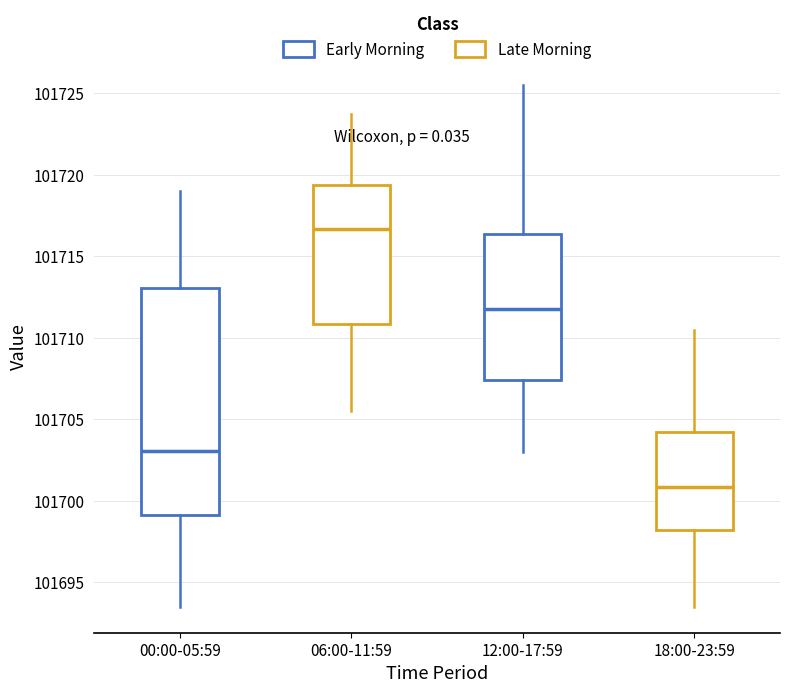

Reading left to right, transcribe this box plot: for each box, give where its median line is, the range the box spans, and where its two whiskers end, as read against the y-axis. The values are not printed on the chart, so give them approximately, as read against the axis.

00:00-05:59: median 101703.0, box 101699.0 to 101713.0, whiskers 101693.5 to 101719.0
06:00-11:59: median 101716.5, box 101711.0 to 101719.5, whiskers 101705.5 to 101724.0
12:00-17:59: median 101712.0, box 101707.5 to 101716.5, whiskers 101703.0 to 101725.5
18:00-23:59: median 101701.0, box 101698.0 to 101704.5, whiskers 101693.5 to 101710.5